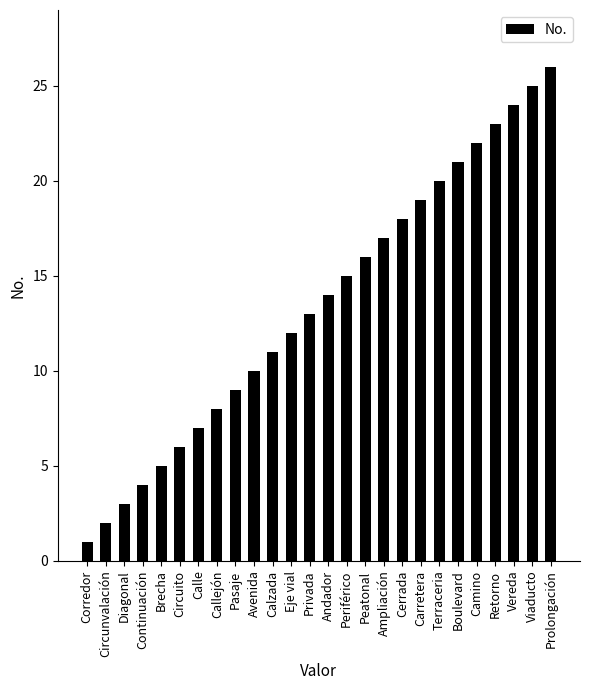

Rank the categories by value from lowest to highest.

Corredor, Circunvalación, Diagonal, Continuación, Brecha, Circuito, Calle, Callejón, Pasaje, Avenida, Calzada, Eje vial, Privada, Andador, Periférico, Peatonal, Ampliación, Cerrada, Carretera, Terraceria, Boulevard, Camino, Retorno, Vereda, Viaducto, Prolongación